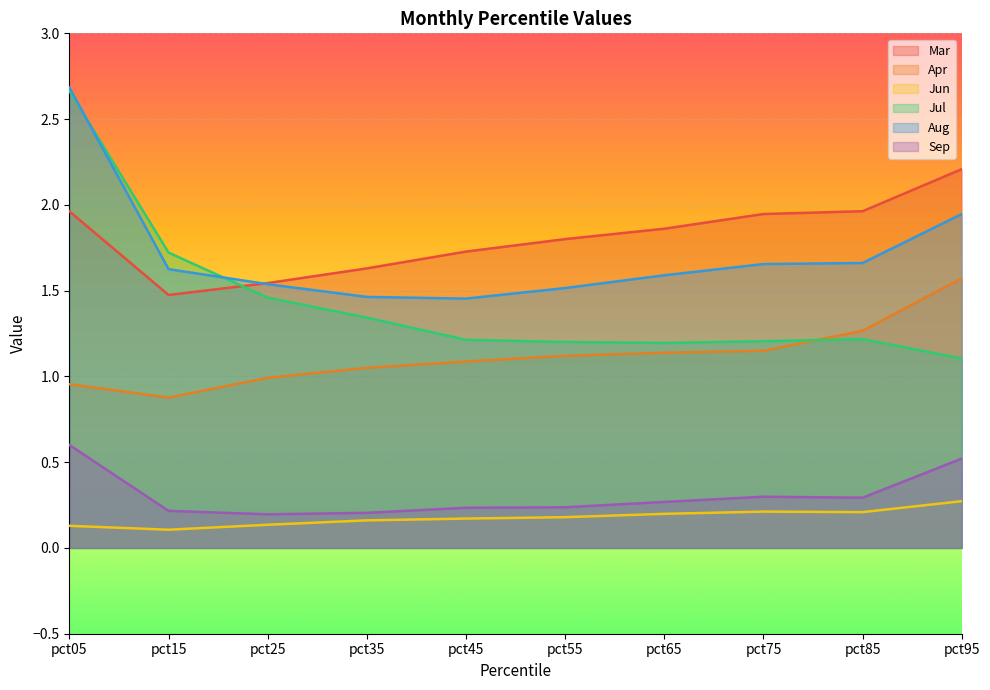

What is the difference between the maximum and minimum values in the Apr series?

0.7